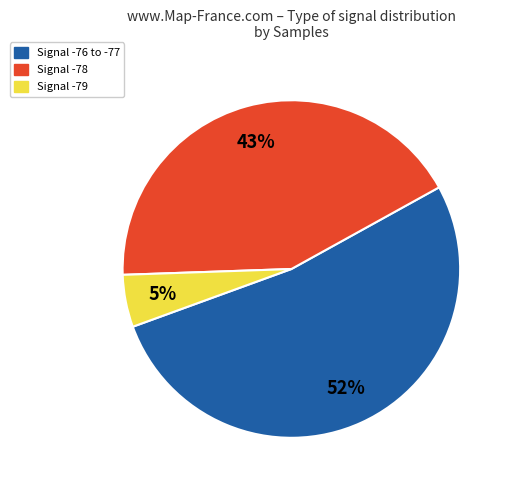

Is there a majority slice in this chart?

Yes